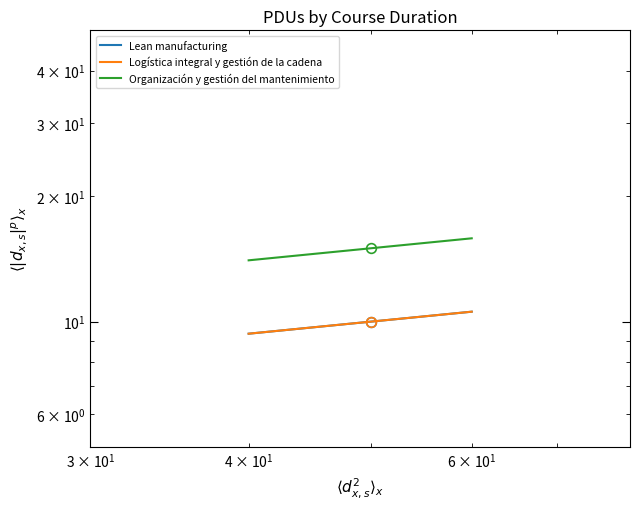

Reading left to right, extract all data points from this chart.

Lean manufacturing: 9.4	10.0	10.6
Logística integral y gestión de la cadena: 9.4	10.0	10.6
Organización y gestión del mantenimiento: 14.0	15.0	15.8